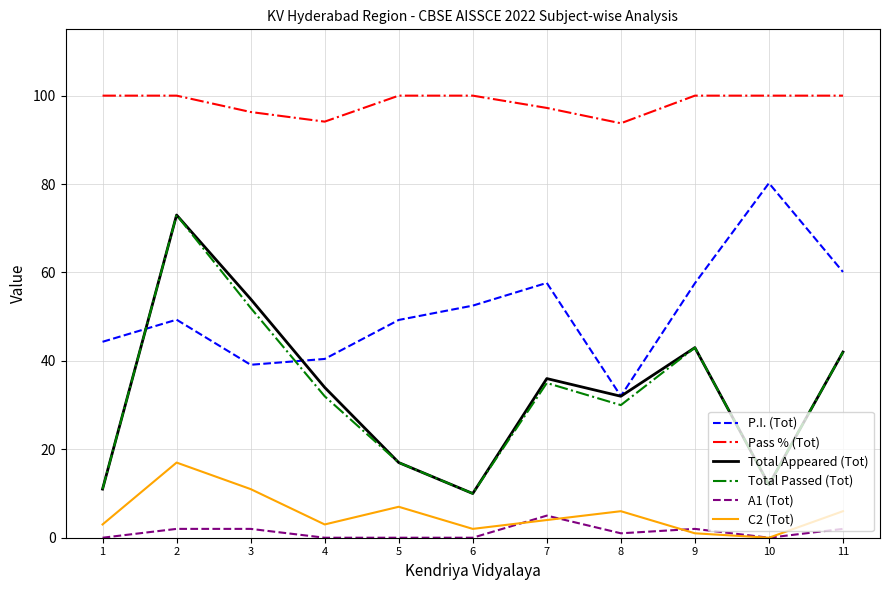

The value of Pass % (Tot) at 11 is 68.0. True or false?

False